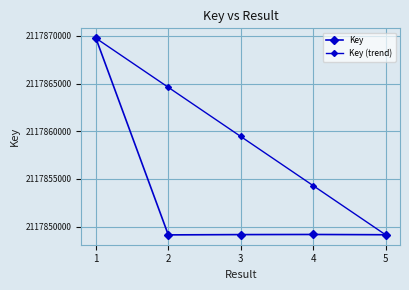

Rank the series at 1 from lowest to highest value.

Key, Key (trend)